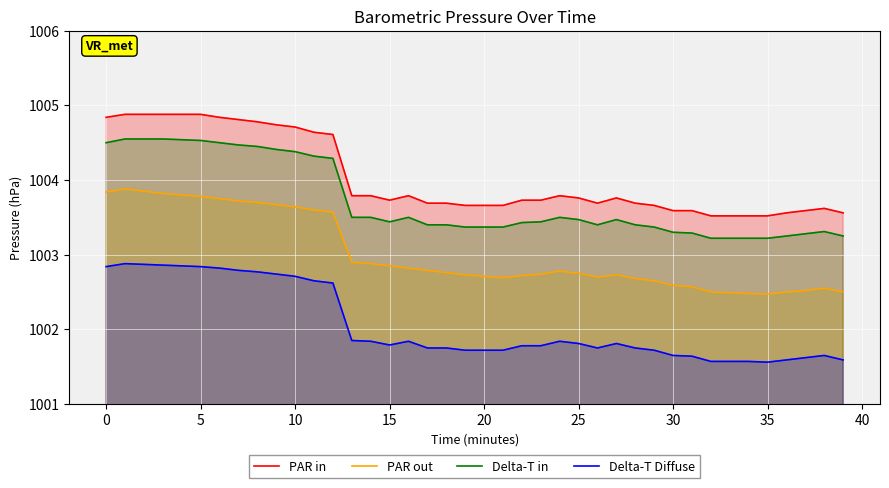

What is the value of the Delta-T in point at the 23rd from the left?

1003.4